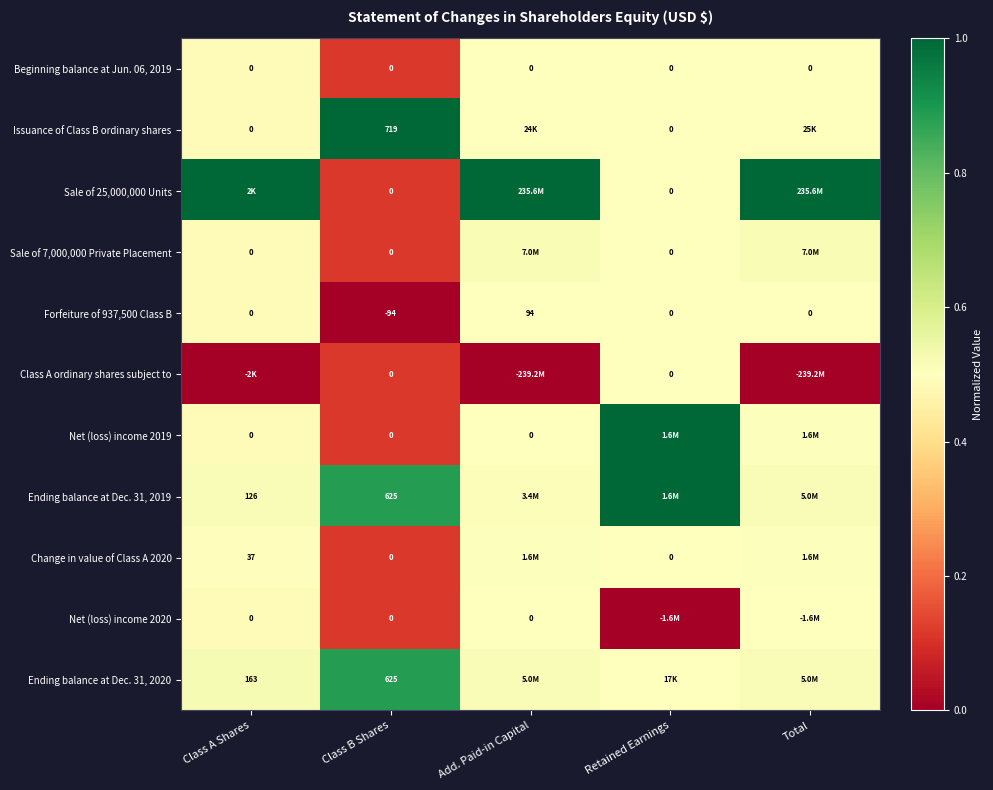

At which label does Forfeiture of 937,500 Class B reach its peak?

Add. Paid-in Capital